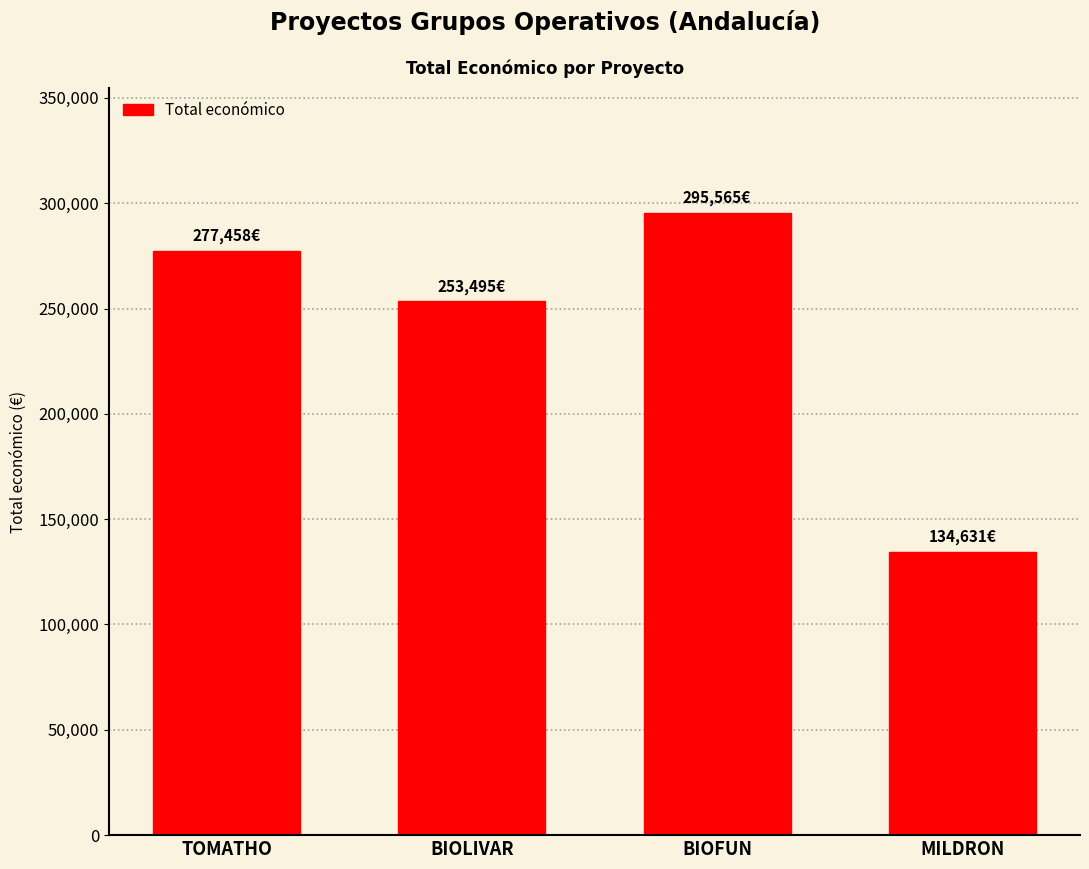

Rank the categories by value from lowest to highest.

MILDRON, BIOLIVAR, TOMATHO, BIOFUN